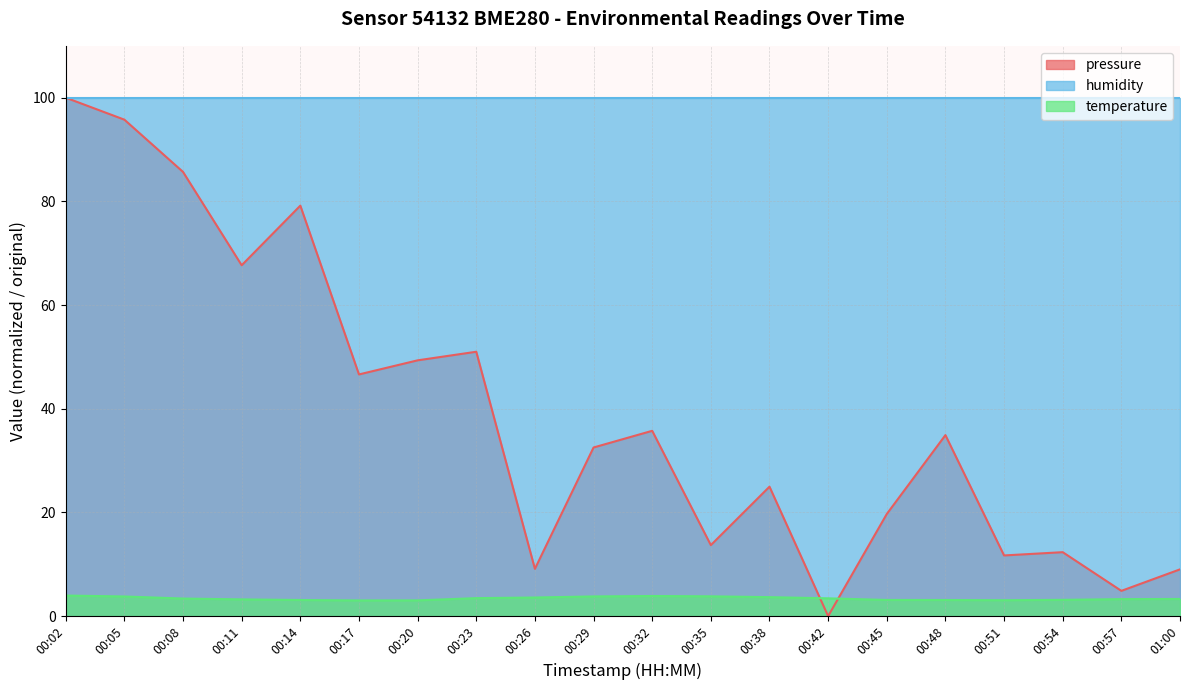

What are all the series names shown in the legend?

pressure, humidity, temperature